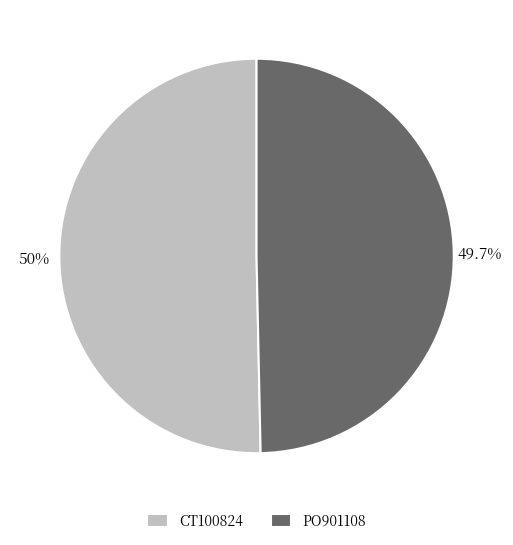

Between CT100824 and PO901108, which is larger?

CT100824